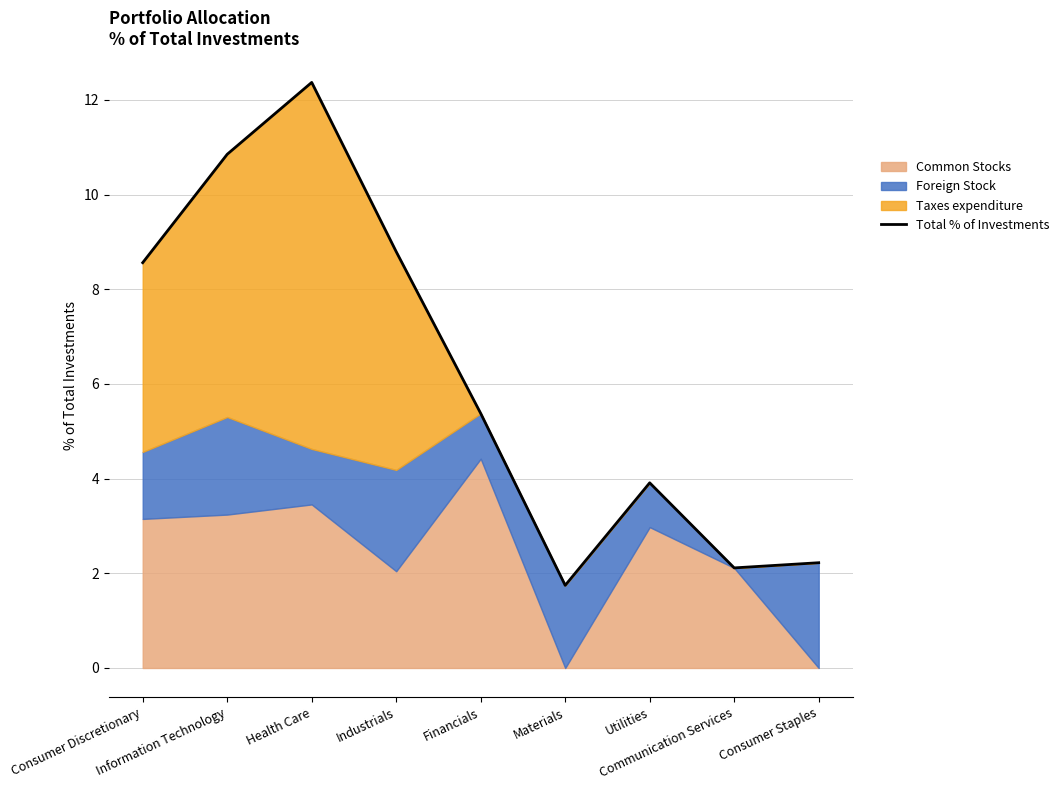

What is the value of the 5th point from the left?

5.4